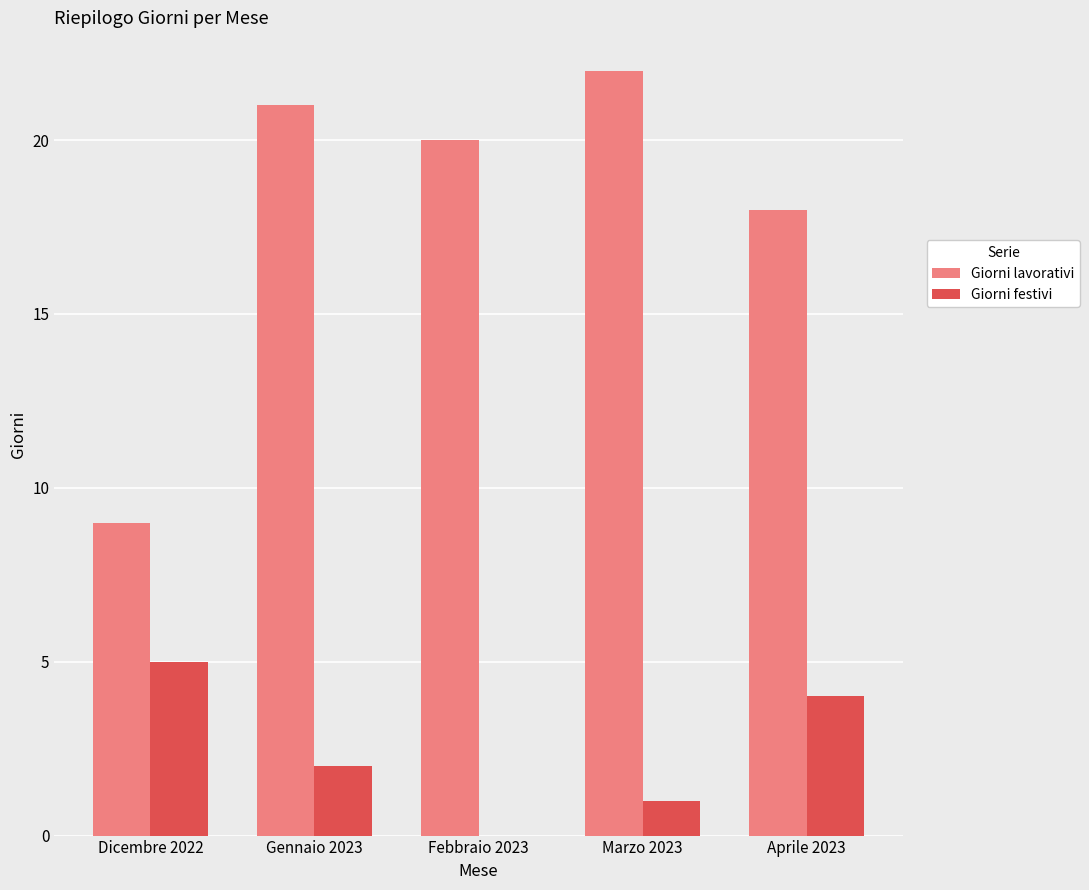

What is the average value of the Giorni lavorativi series?

18